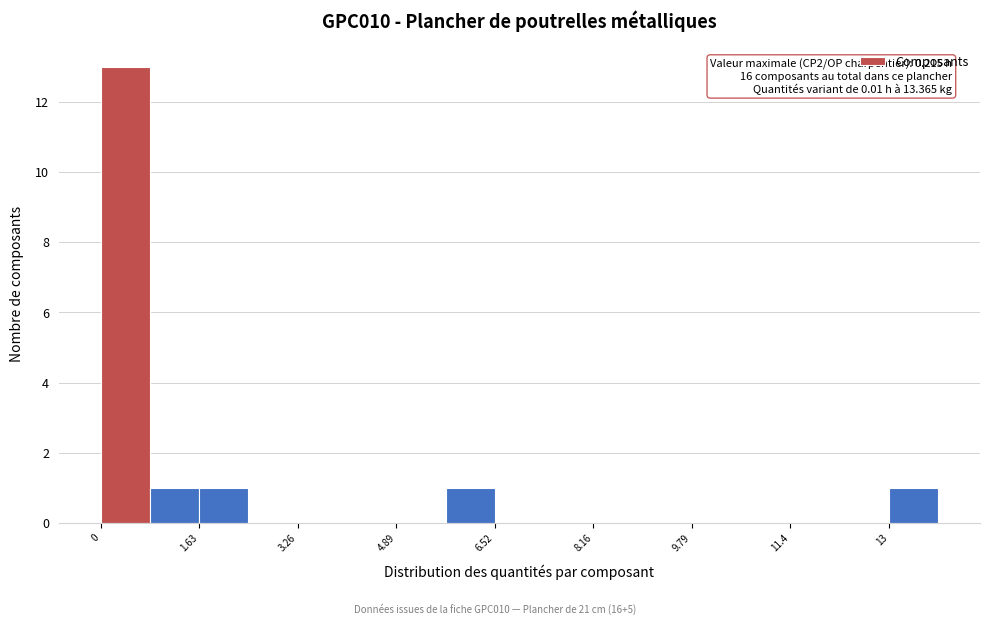

Which range on the x-axis has the tallest bar?

0.0 to 0.8